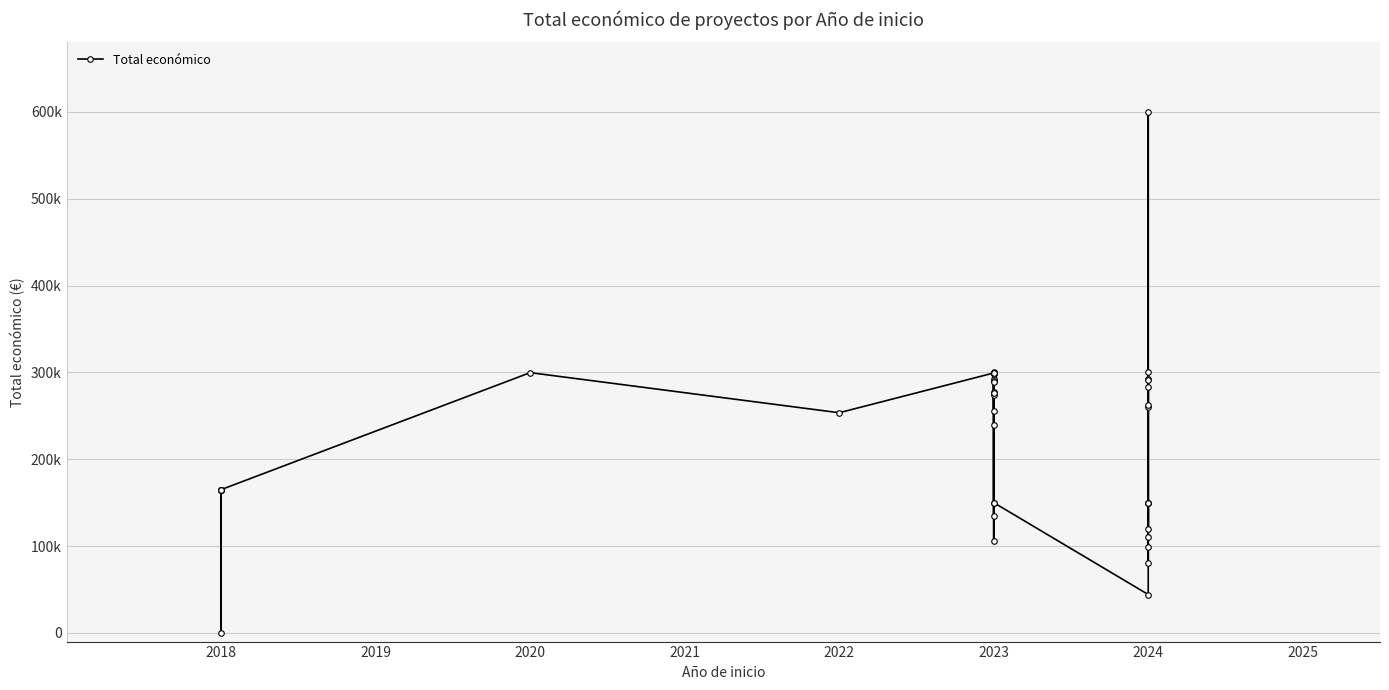

The value at 2023 is 134112. True or false?

True